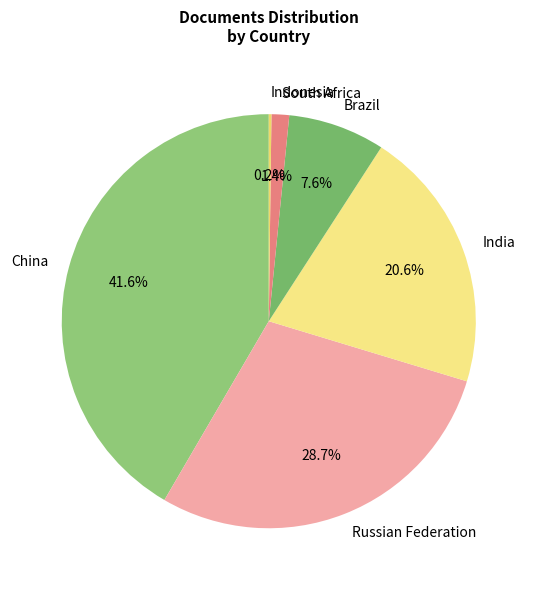

What percentage is the China slice, to the nearest percent?

42%